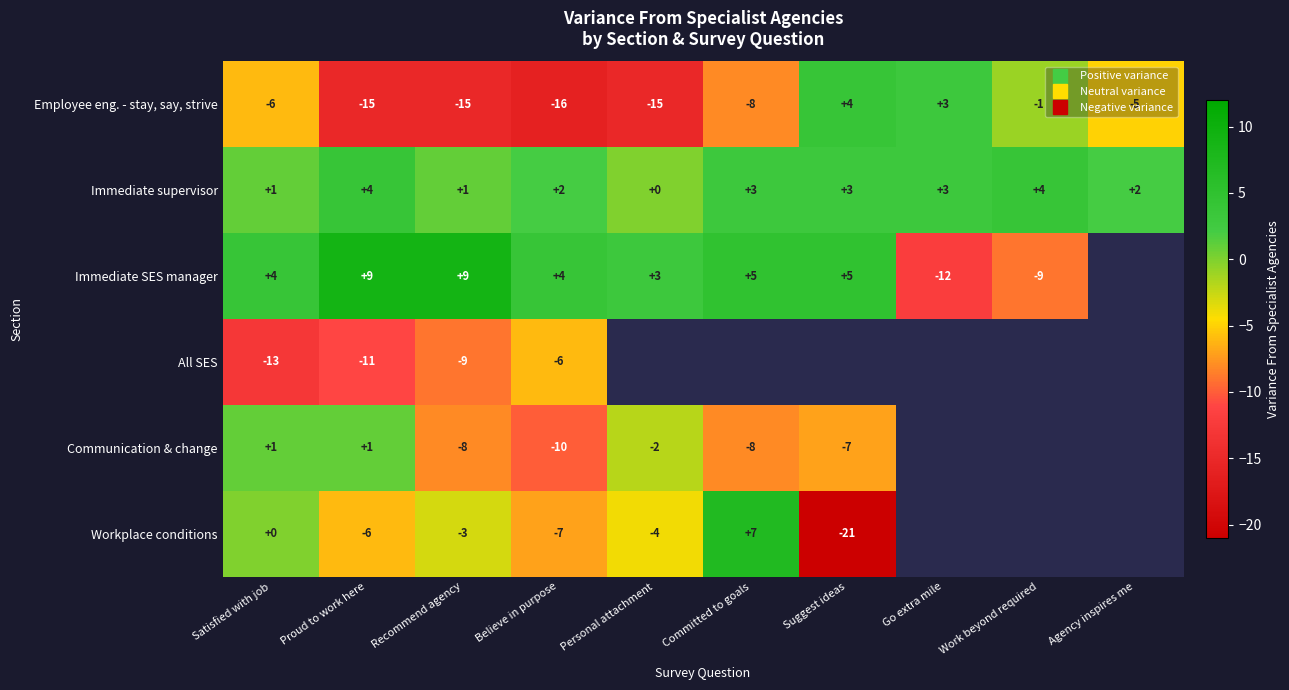

At which label does Immediate SES manager reach its minimum?

Go extra mile